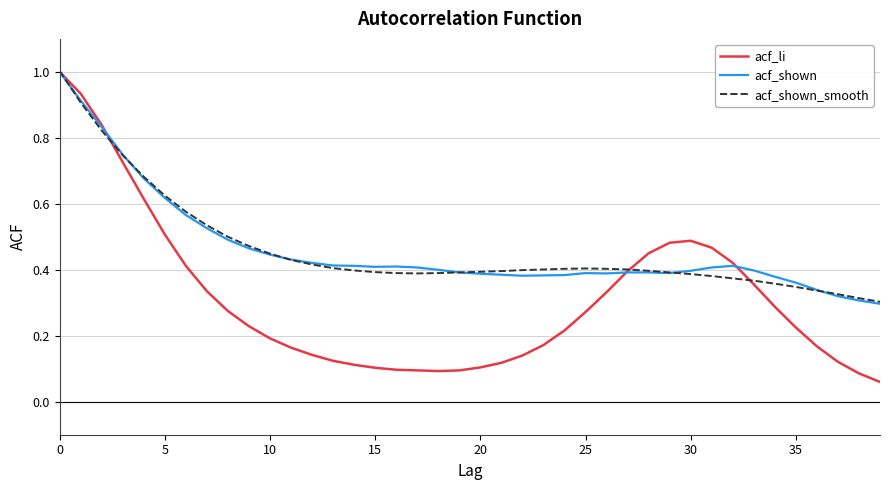

Which series has the largest range (max minus min)?

acf_li